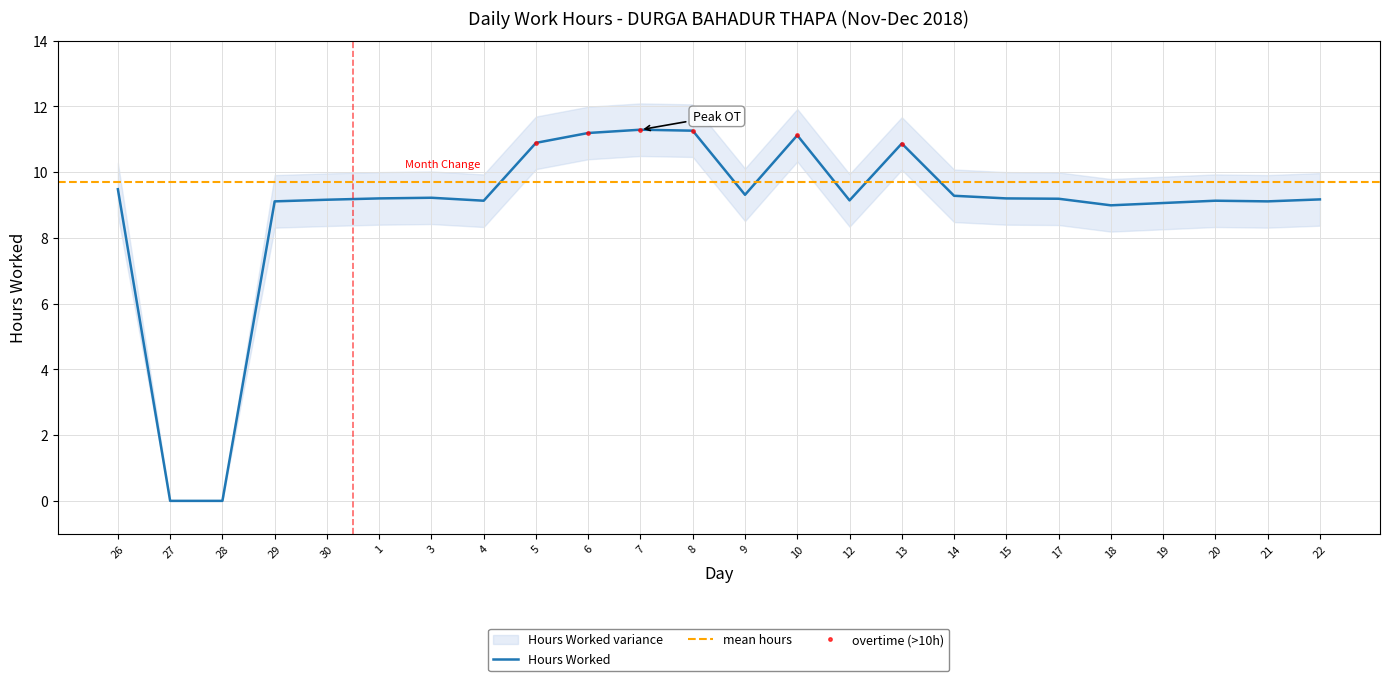

Reading left to right, transcribe all the data shown in this chart.

9.5	0.0	0.0	9.1	9.2	9.2	9.2	9.1	10.9	11.2	11.3	11.3	9.3	11.1	9.1	10.9	9.3	9.2	9.2	9.0	9.1	9.1	9.1	9.2